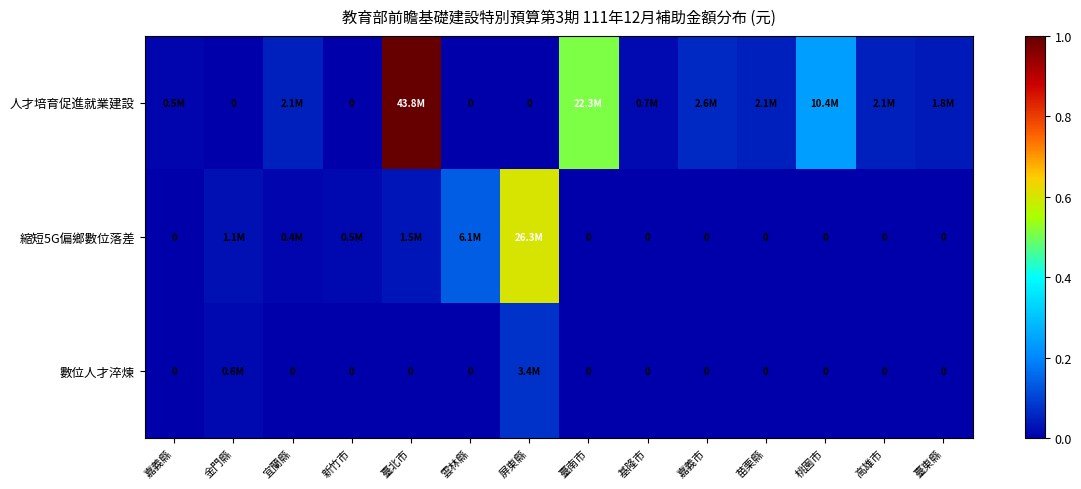

At which label does 縮短5G偏鄉數位落差 reach its minimum?

嘉義縣